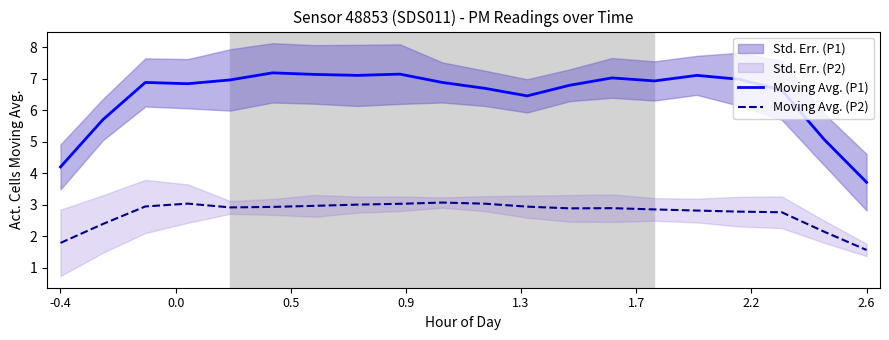

Which series has the largest total across all categories?

Moving Avg. (P1)